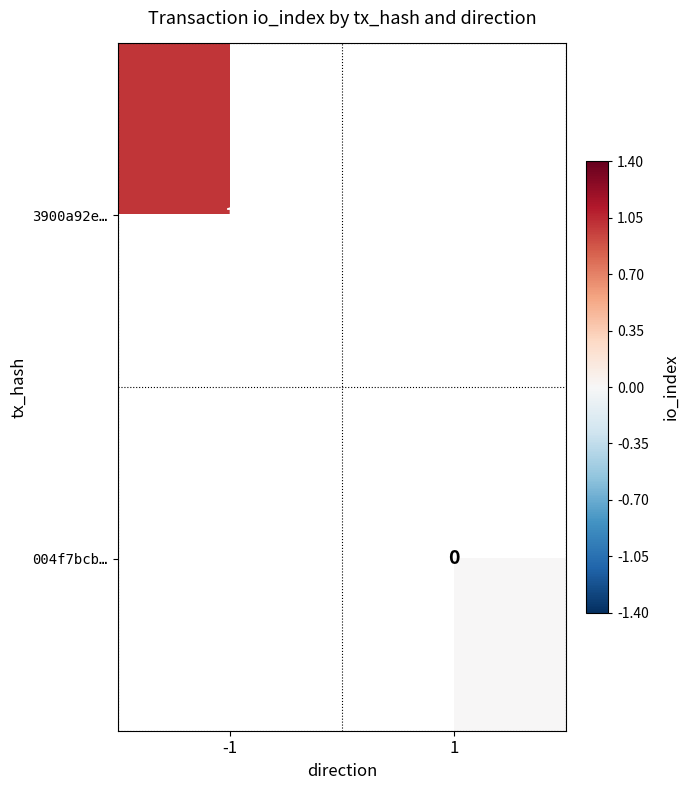

What is the maximum value shown in the chart?

1.0